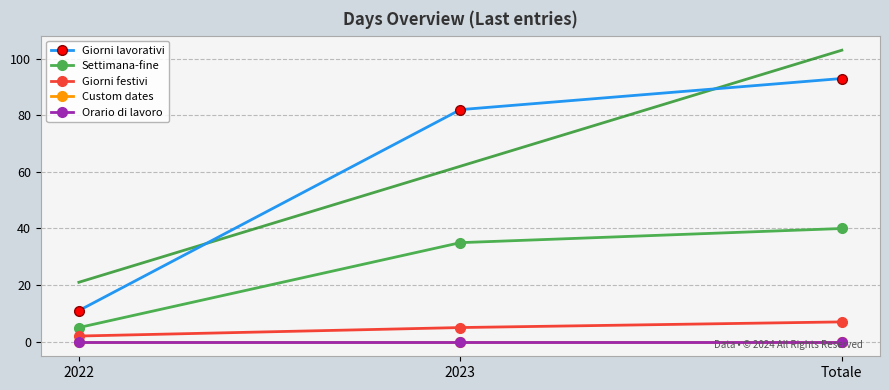

Between 2022 and Totale, which series saw the biggest shift?

Giorni lavorativi